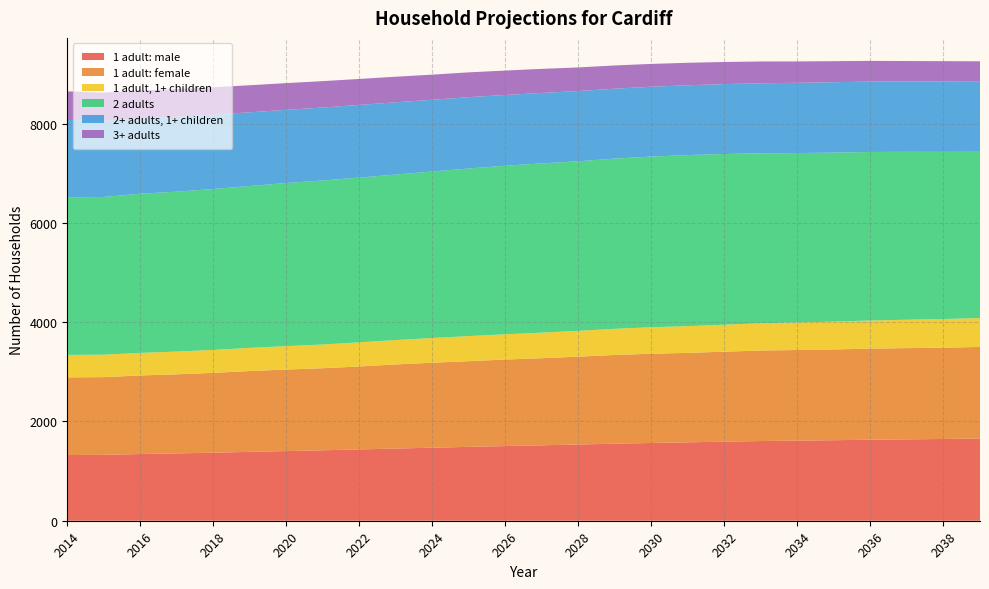

Reading left to right, list all the values displayed in this chart.

1 adult: male: 1324	1328	1344	1357	1371	1388	1404	1420	1437	1455	1472	1489	1505	1520	1536	1553	1567	1580	1594	1606	1614	1623	1633	1640	1648	1658
1 adult: female: 1565	1566	1584	1594	1609	1629	1643	1654	1672	1695	1713	1727	1744	1756	1771	1788	1799	1803	1813	1825	1827	1829	1836	1839	1839	1845
1 adult, 1+ children: 453	453	455	458	463	467	472	478	486	492	498	505	509	515	520	527	534	539	544	550	555	561	567	572	578	582
2 adults: 3177	3178	3208	3223	3243	3262	3287	3306	3321	3335	3356	3378	3397	3411	3418	3431	3439	3448	3440	3425	3414	3406	3396	3384	3369	3351
2+ adults, 1+ children: 1560	1536	1520	1509	1499	1486	1475	1470	1465	1457	1445	1438	1426	1420	1415	1409	1408	1407	1409	1411	1416	1419	1419	1419	1422	1424
3+ adults: 575	567	564	559	552	545	539	532	523	515	507	500	492	485	476	468	460	453	446	439	431	424	417	411	406	400